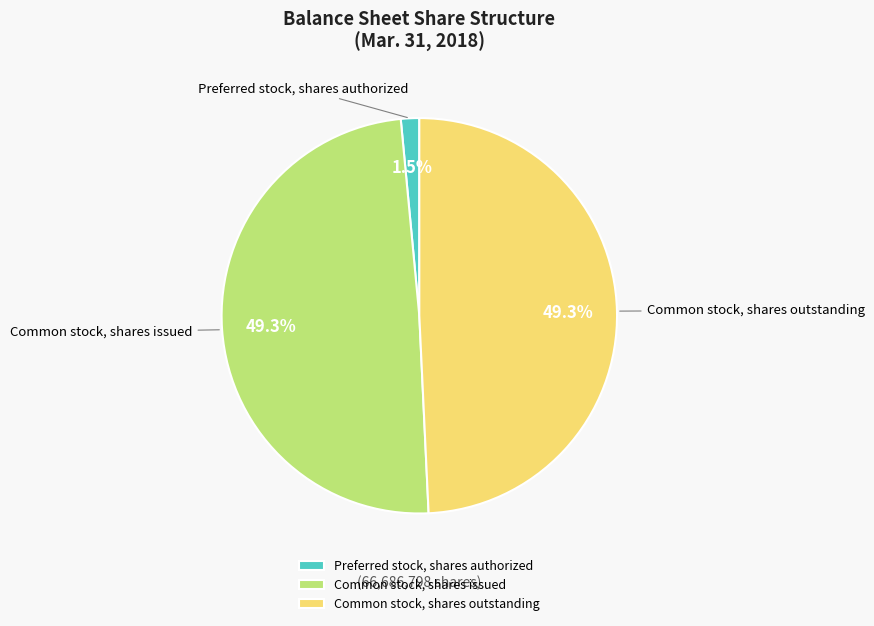

To the nearest percent, what is the difference between the largest and smallest slice percentages?

48%